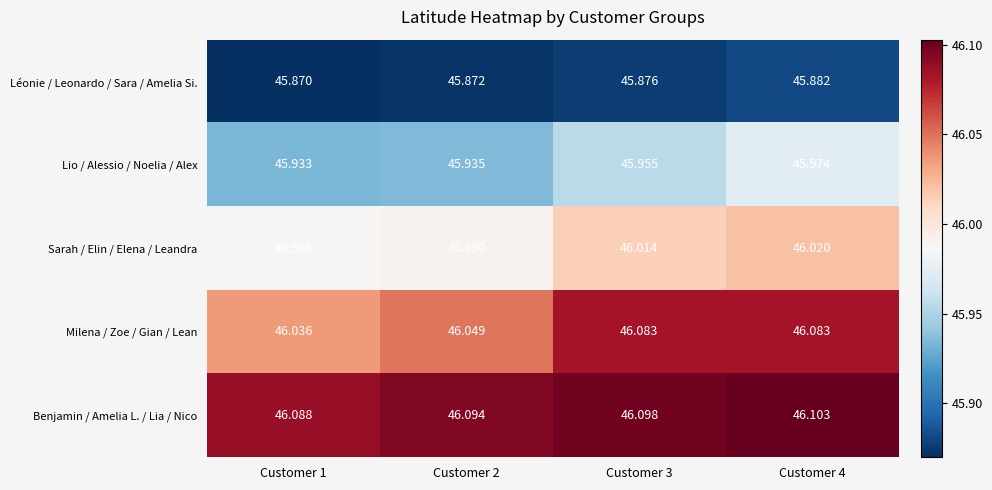

What is the difference between the highest and lowest values at Customer 4?

0.2